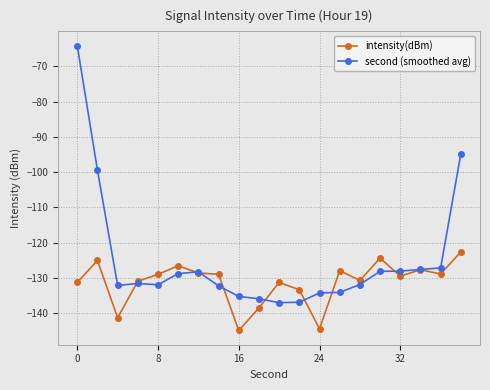

True or false: intensity(dBm) has more than 2 interior local peaks.

True